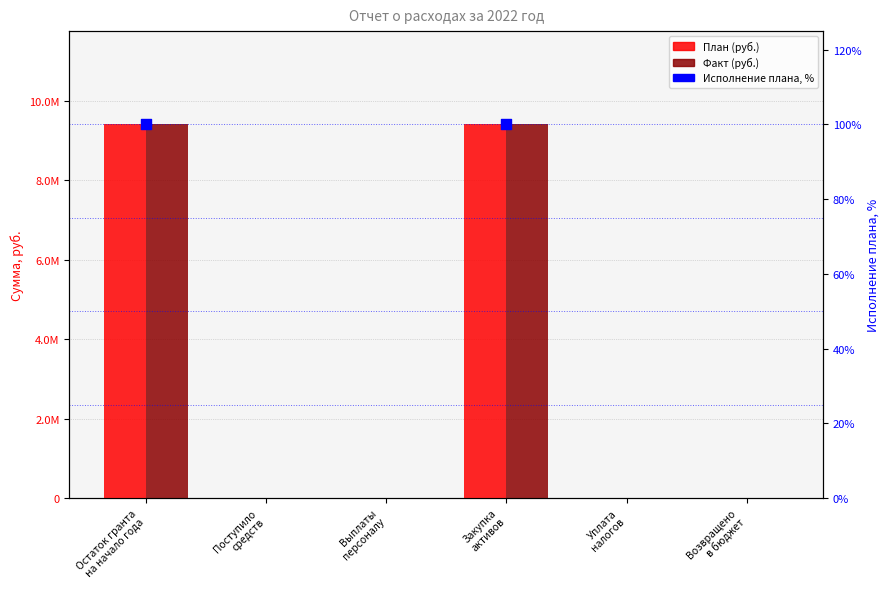

Is the value of Plan at Закупка
активов greater than the value of Fact at Уплата
налогов?

Yes